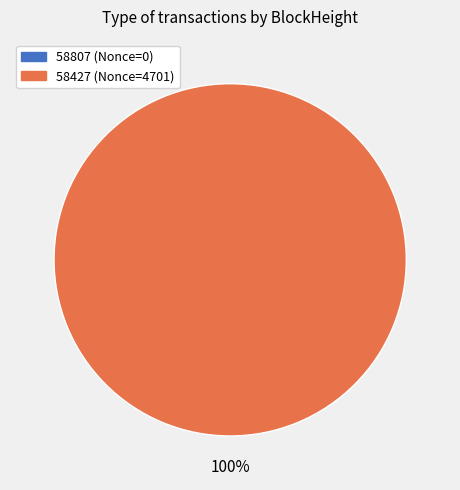

What portion of the pie excludes 58807?

100.0%